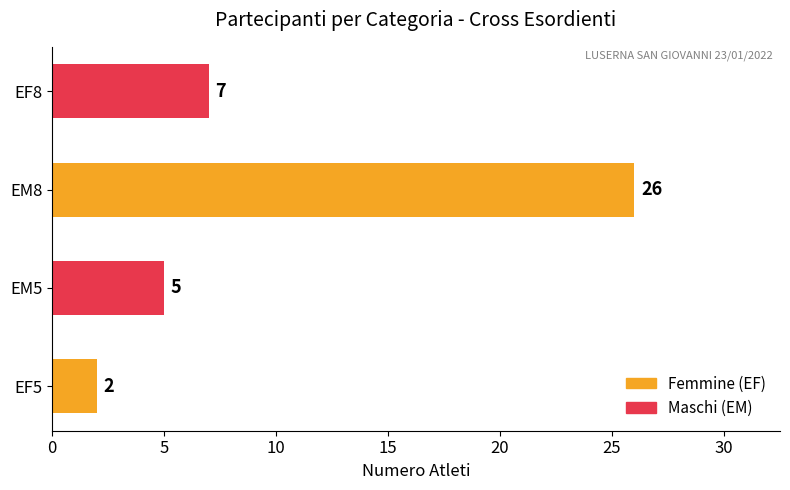

Reading bottom to top, what are all the values shown in this chart?

2	5	26	7